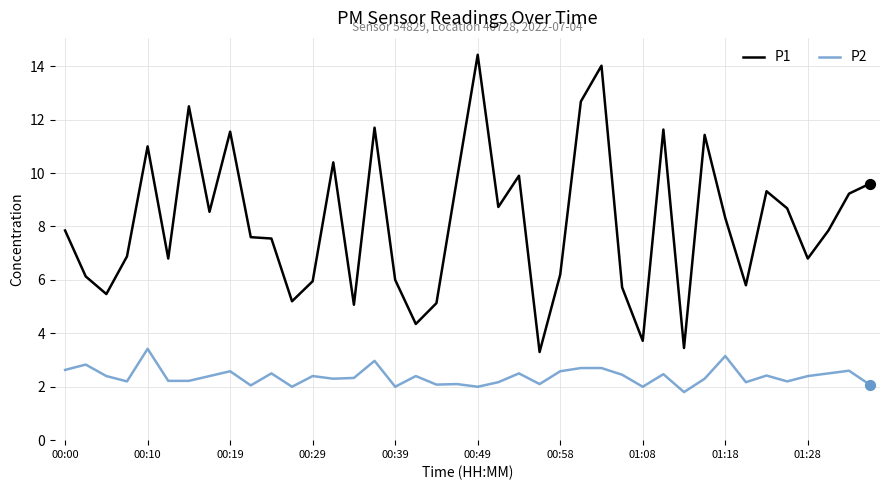

Which series has the largest range (max minus min)?

P1